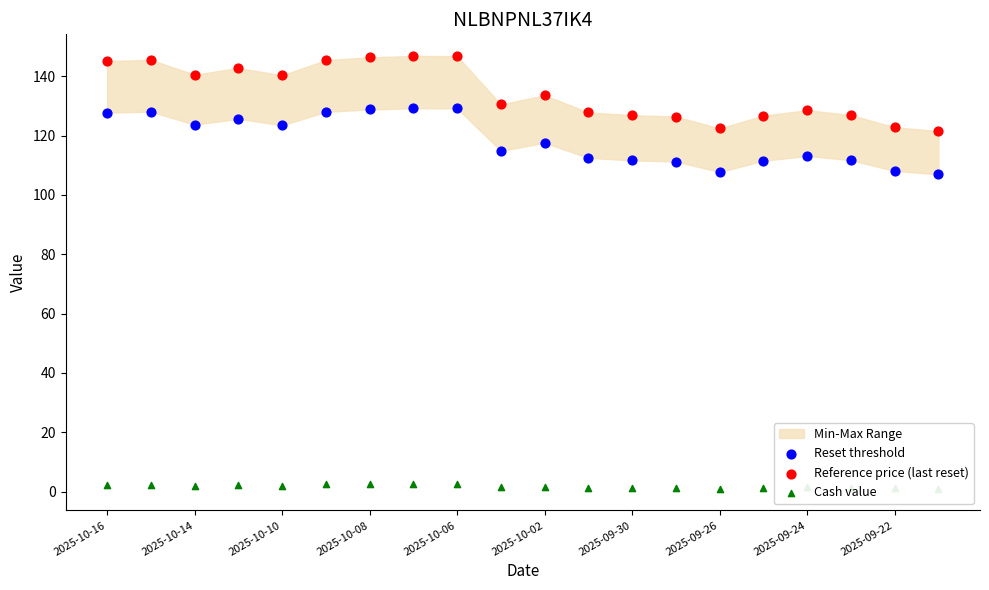

Which series contains the highest Y value?

Reference price (last reset)